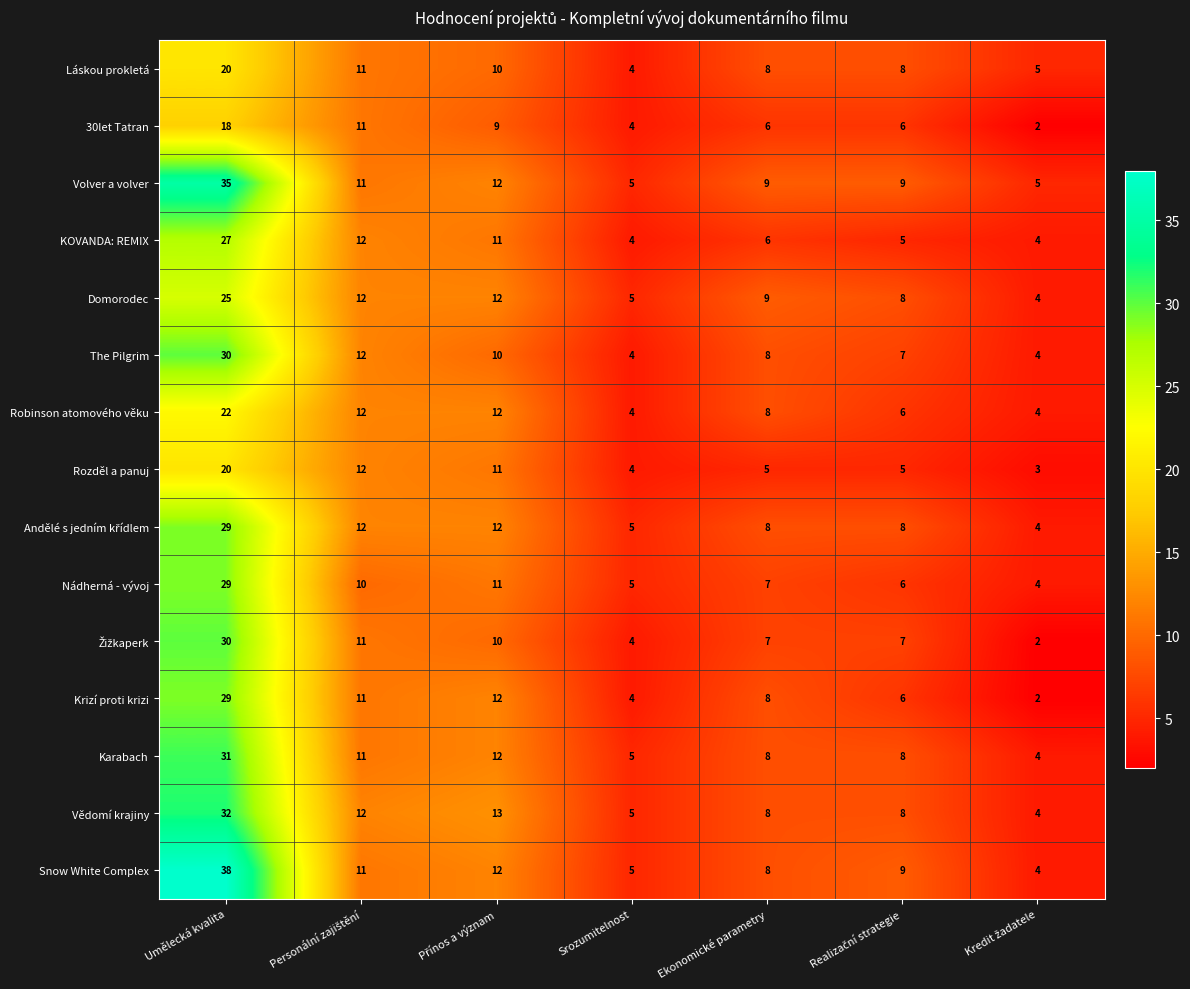

What is the maximum value shown in the chart?

38